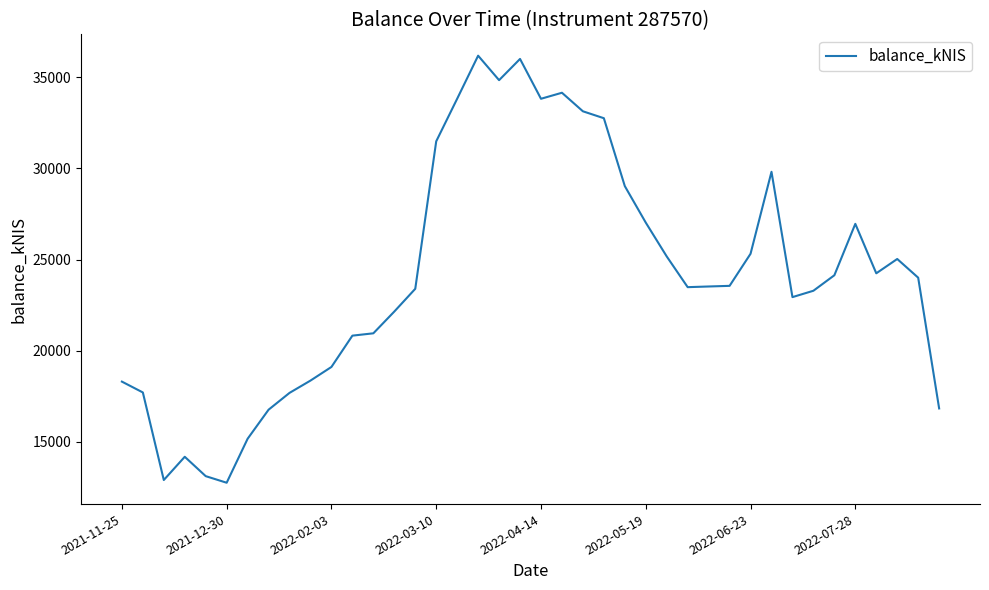

What is the greatest value displayed?

36190.2